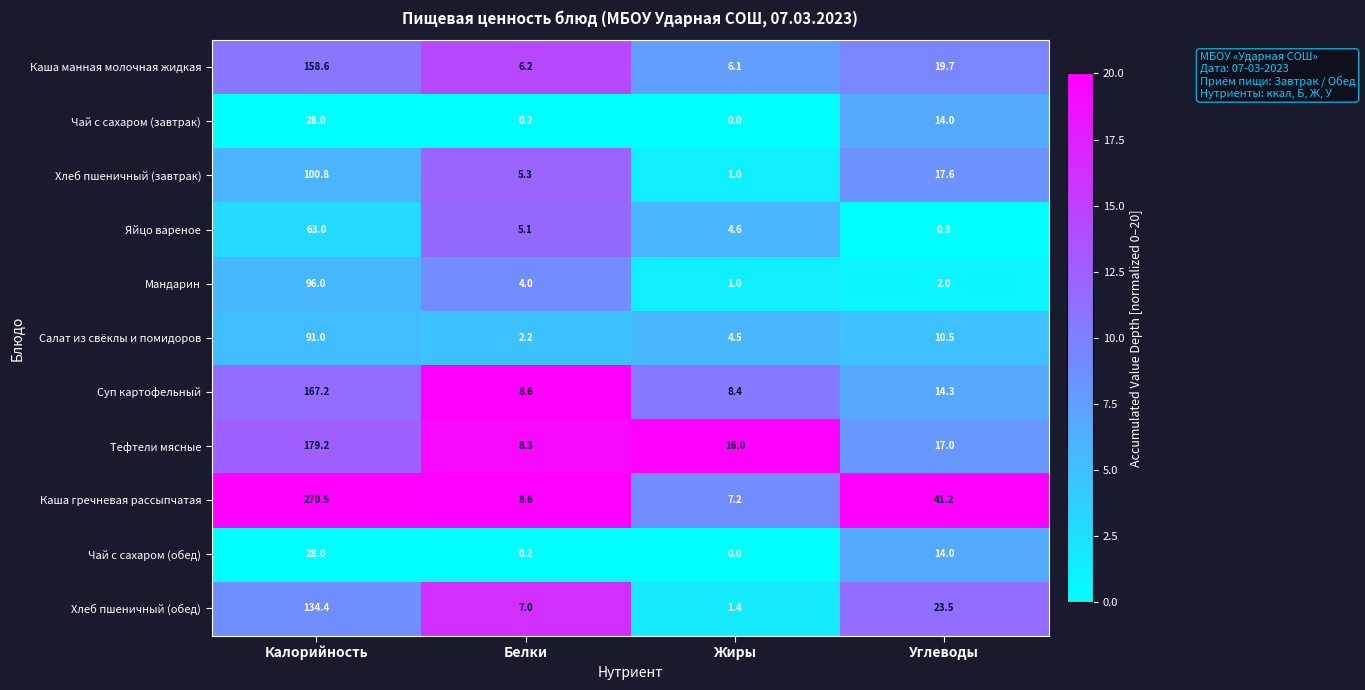

Which series changed the most between Калорийность and Углеводы?

Каша гречневая рассыпчатая